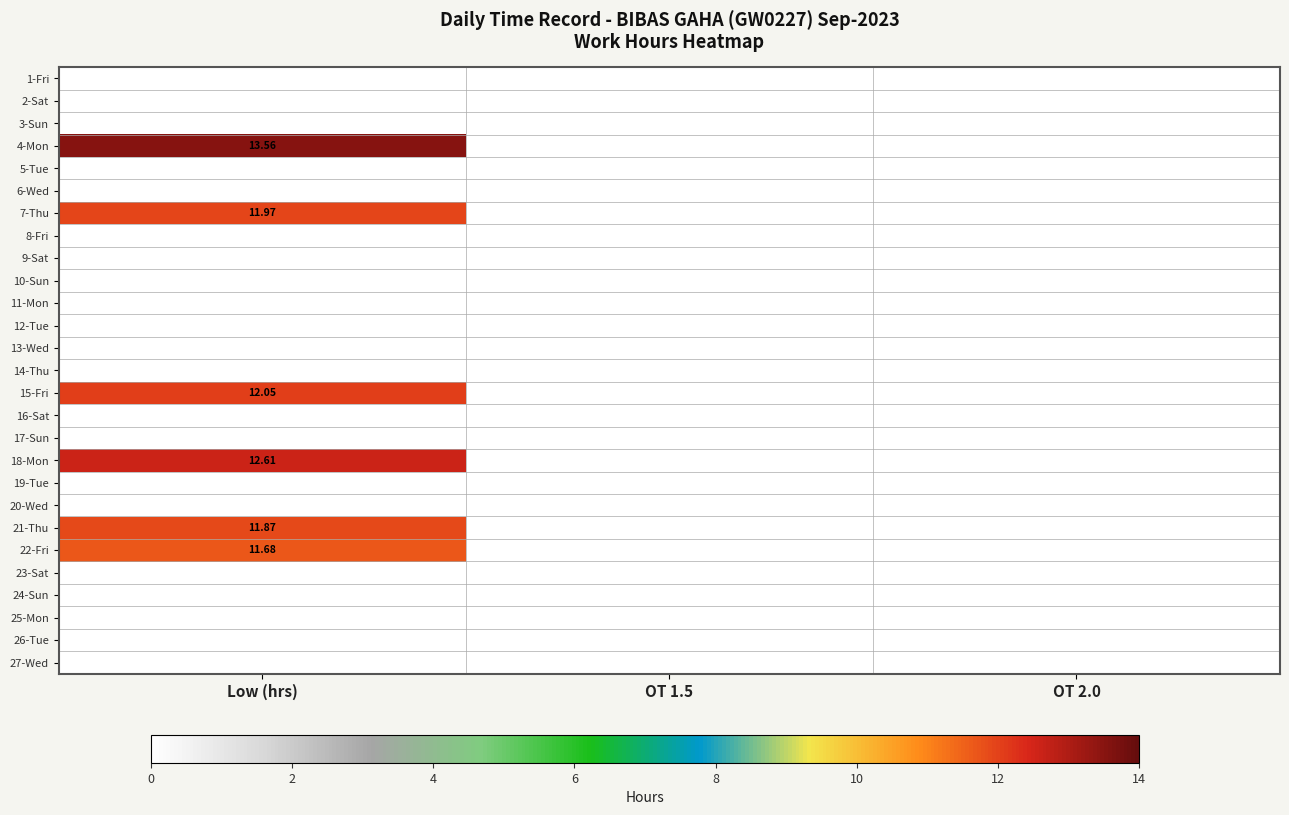

Count the number of data series in this chart.

27